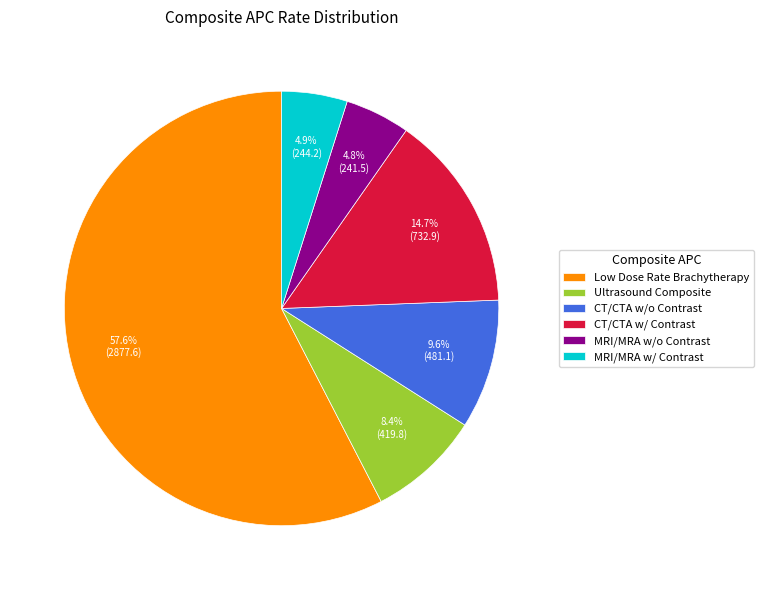

Which slice is the largest?

Low Dose Rate Brachytherapy